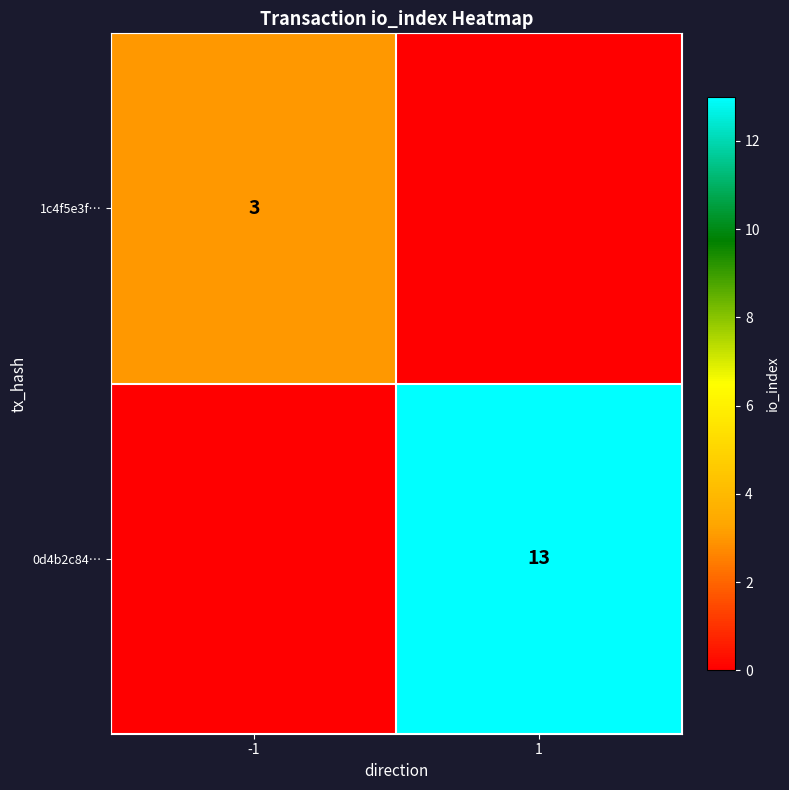

True or false: 0d4b2c84… has a value of 7 at 1.

False